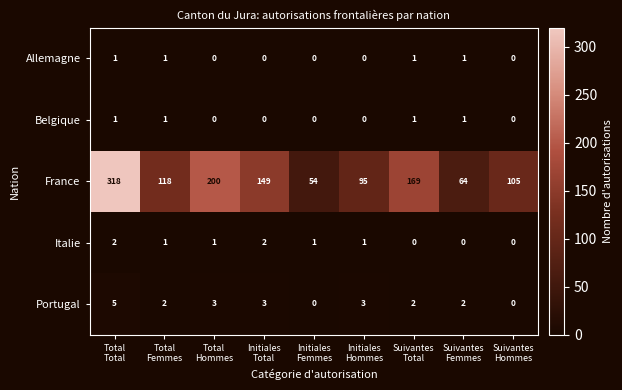

Which series has the largest total across all categories?

France